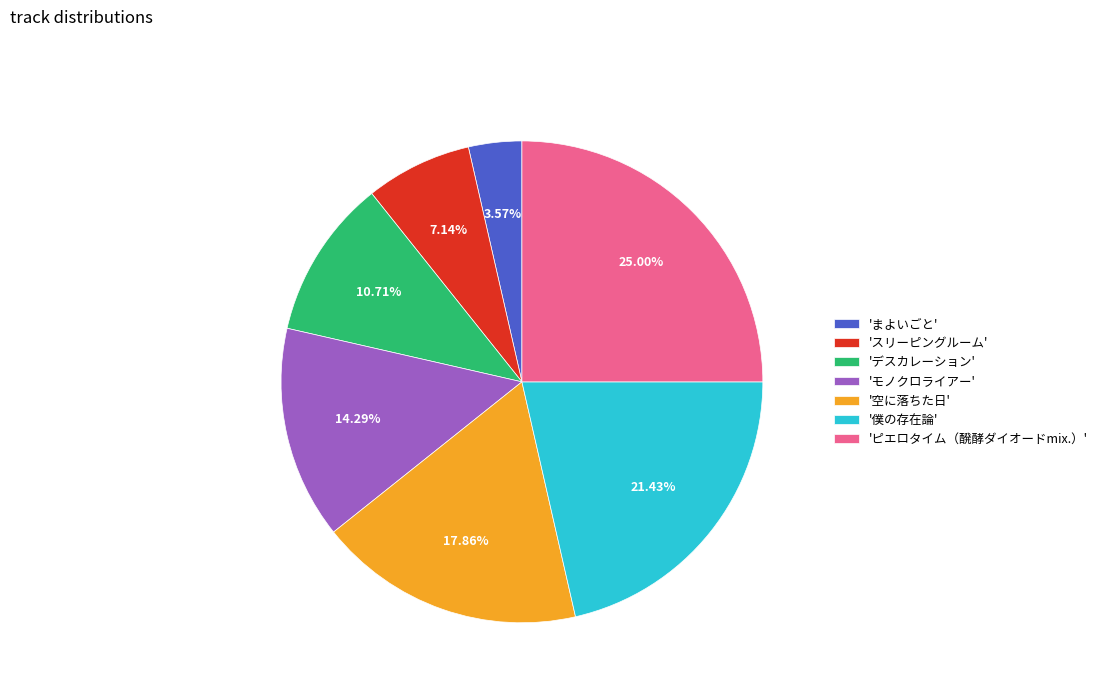

Between 'デスカレーション' and 'まよいごと', which is larger?

'デスカレーション'